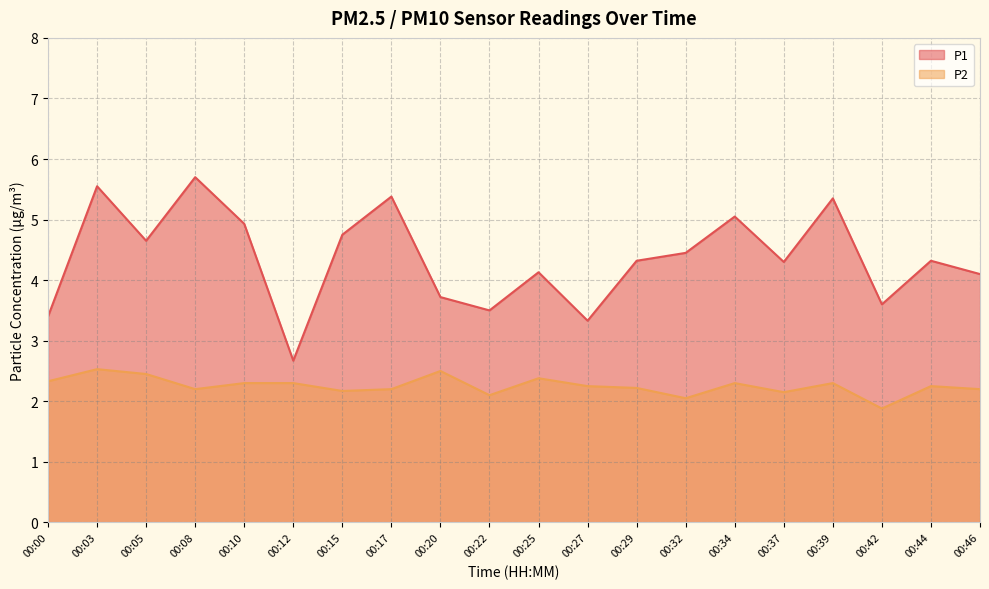

Reading left to right, list all the values displayed in this chart.

P1: 00:00=3.4	00:03=5.5	00:05=4.7	00:08=5.7	00:10=4.9	00:12=2.7	00:15=4.8	00:17=5.4	00:20=3.7	00:22=3.5	00:25=4.1	00:27=3.3	00:29=4.3	00:32=4.5	00:34=5.0	00:37=4.3	00:39=5.3	00:42=3.6	00:44=4.3	00:46=4.1
P2: 00:00=2.3	00:03=2.5	00:05=2.5	00:08=2.2	00:10=2.3	00:12=2.3	00:15=2.2	00:17=2.2	00:20=2.5	00:22=2.1	00:25=2.4	00:27=2.2	00:29=2.2	00:32=2.0	00:34=2.3	00:37=2.1	00:39=2.3	00:42=1.9	00:44=2.2	00:46=2.2